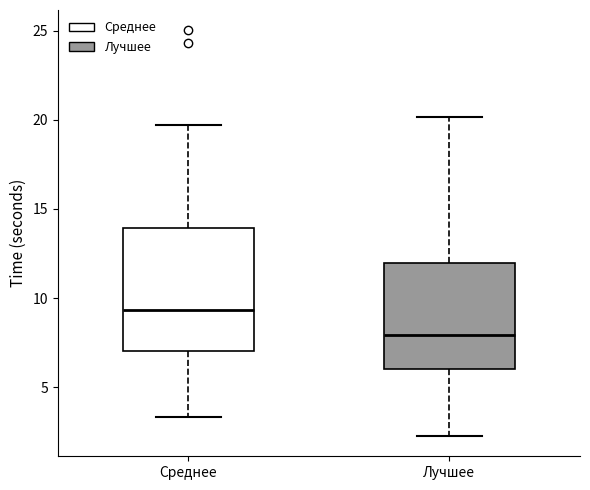

Where is the upper edge of the box for Среднее on the y-axis? The values are not printed on the chart, so give them approximately, as read against the axis.

14.0